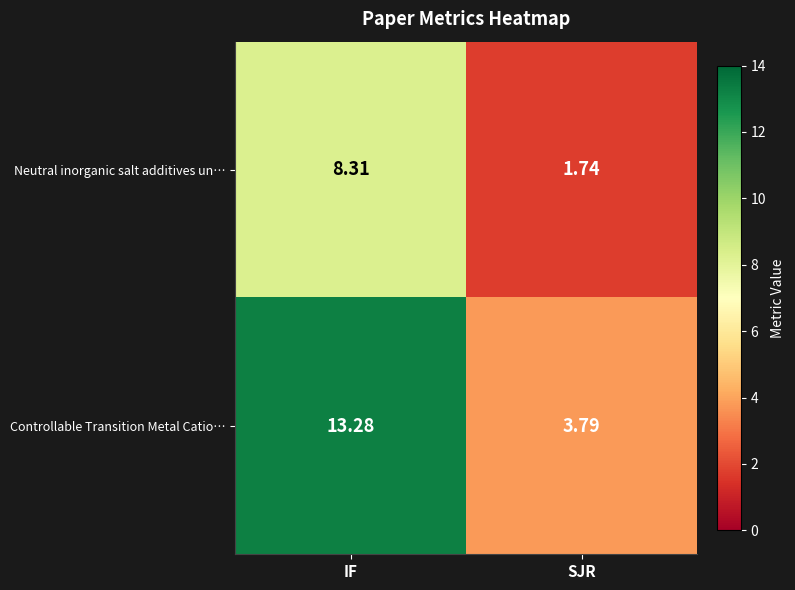

Which series has the widest spread of values?

Controllable Transition Metal Catio…